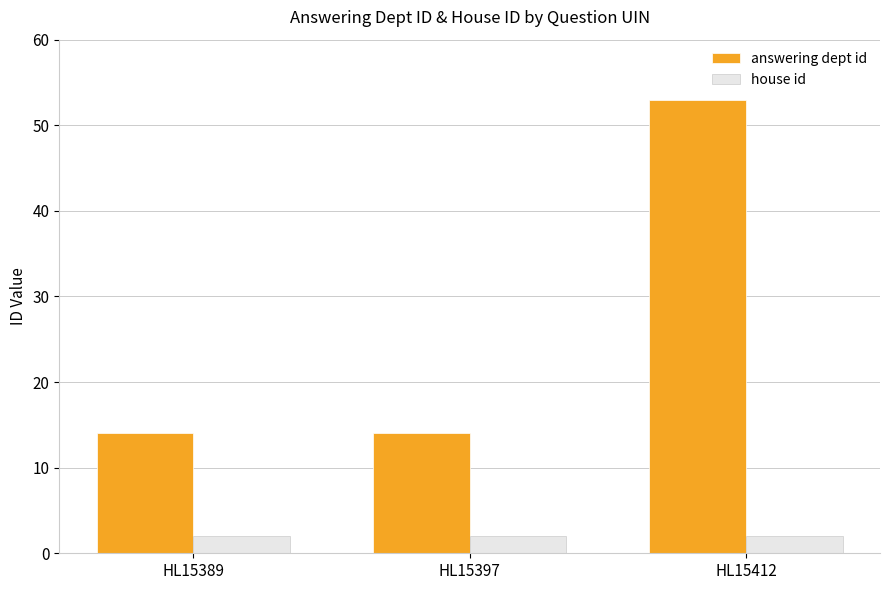

Which series has the largest range (max minus min)?

answering dept id